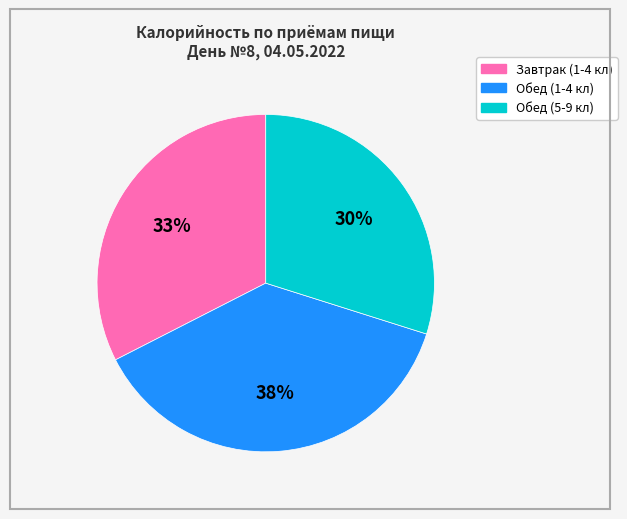

To the nearest percent, what is the combined percentage of Обед (1-4 кл) and Обед (5-9 кл)?

67%